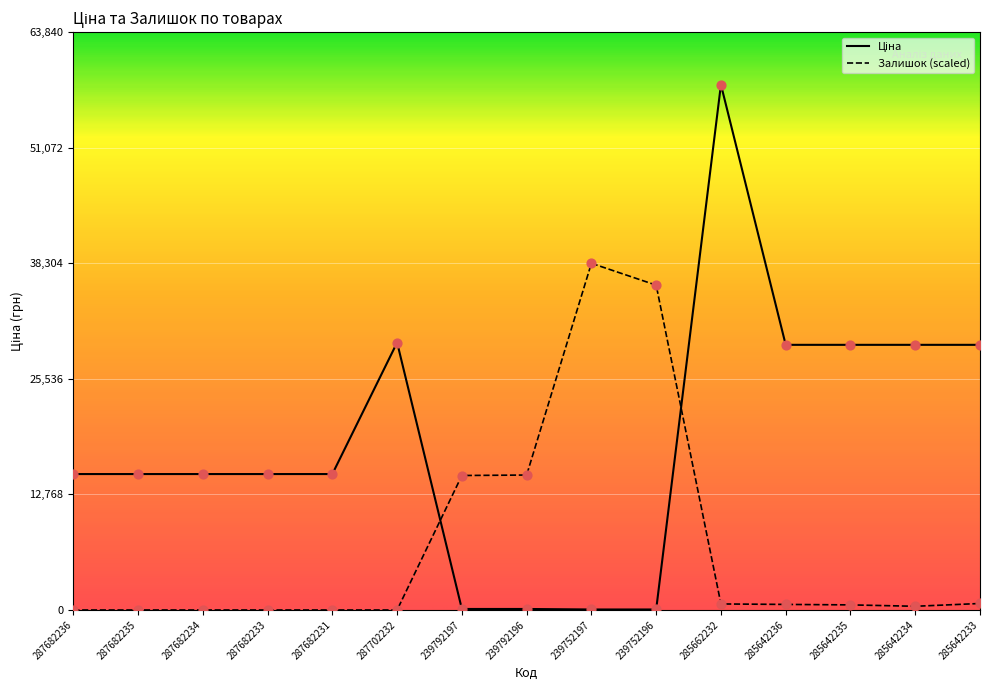

At which category is the sum across all series the highest?

285662232